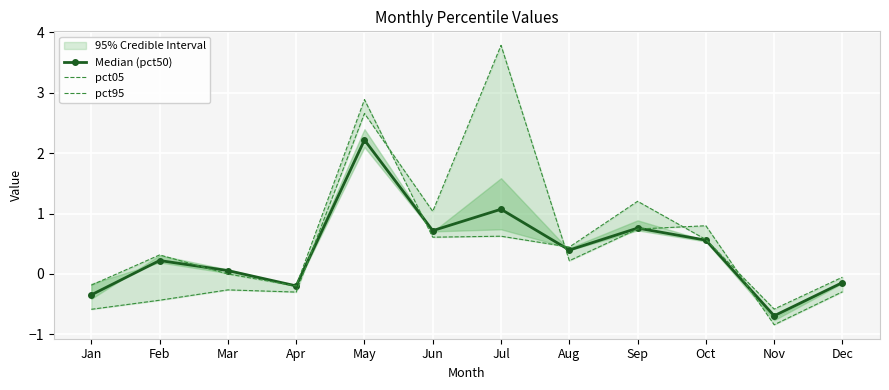

Between which two adjacent categories do pct95 and Median (pct50) first intersect?

Feb and Mar